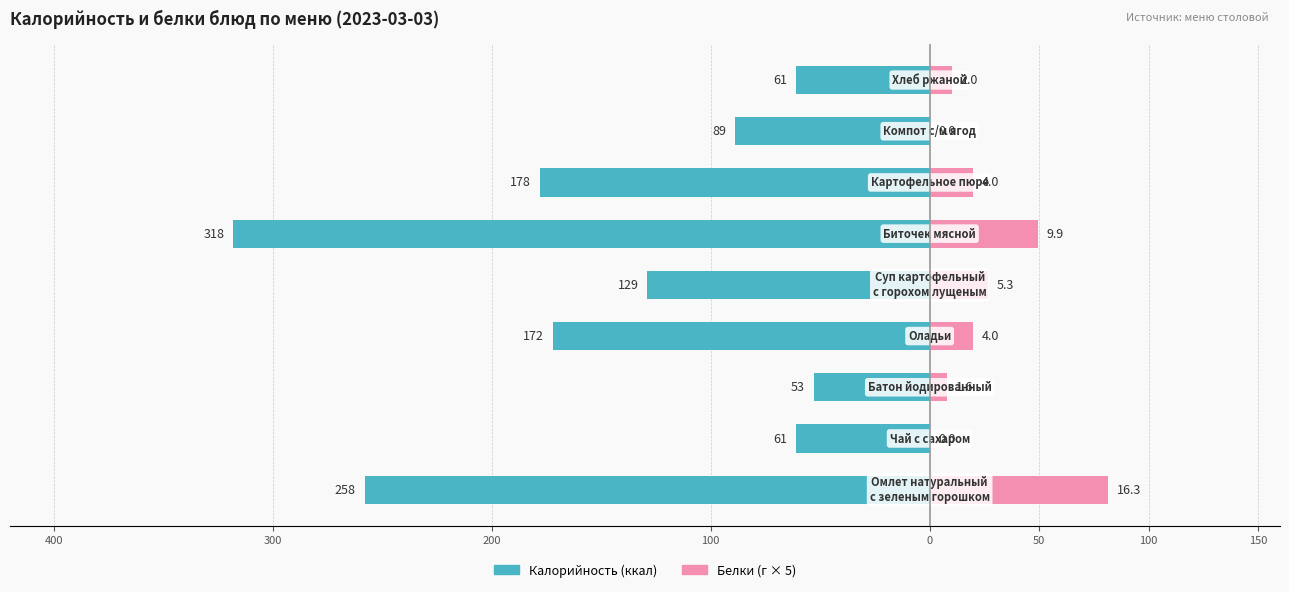

What is the average value of the Калорийность (ккал) series?

-146.6